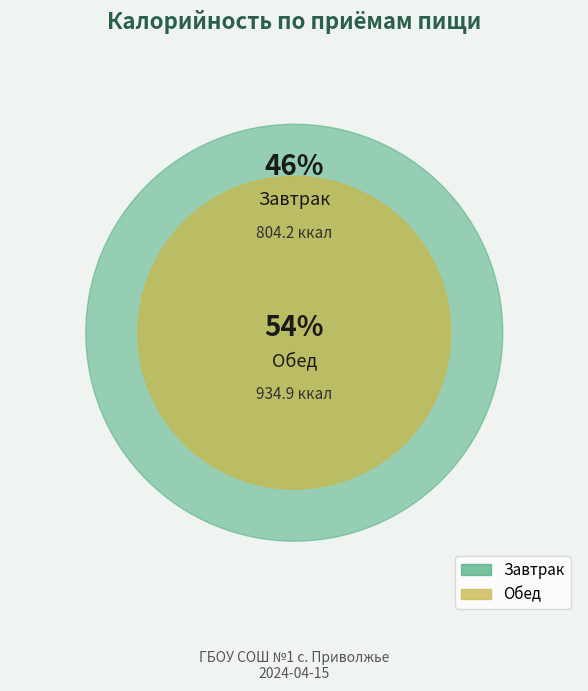

What is the largest slice in the pie chart?

Обед